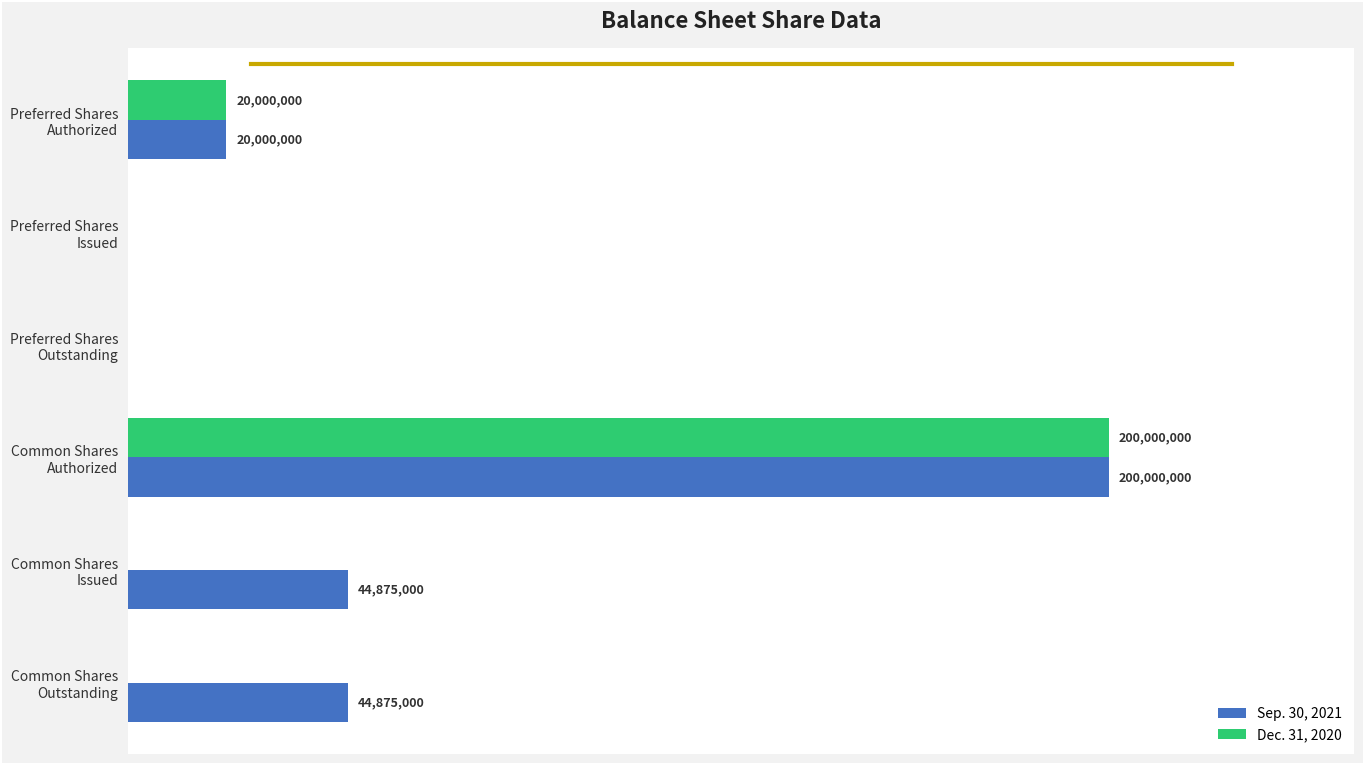

What is the difference between the second highest and second lowest values in the Dec. 31, 2020 series?

20000000